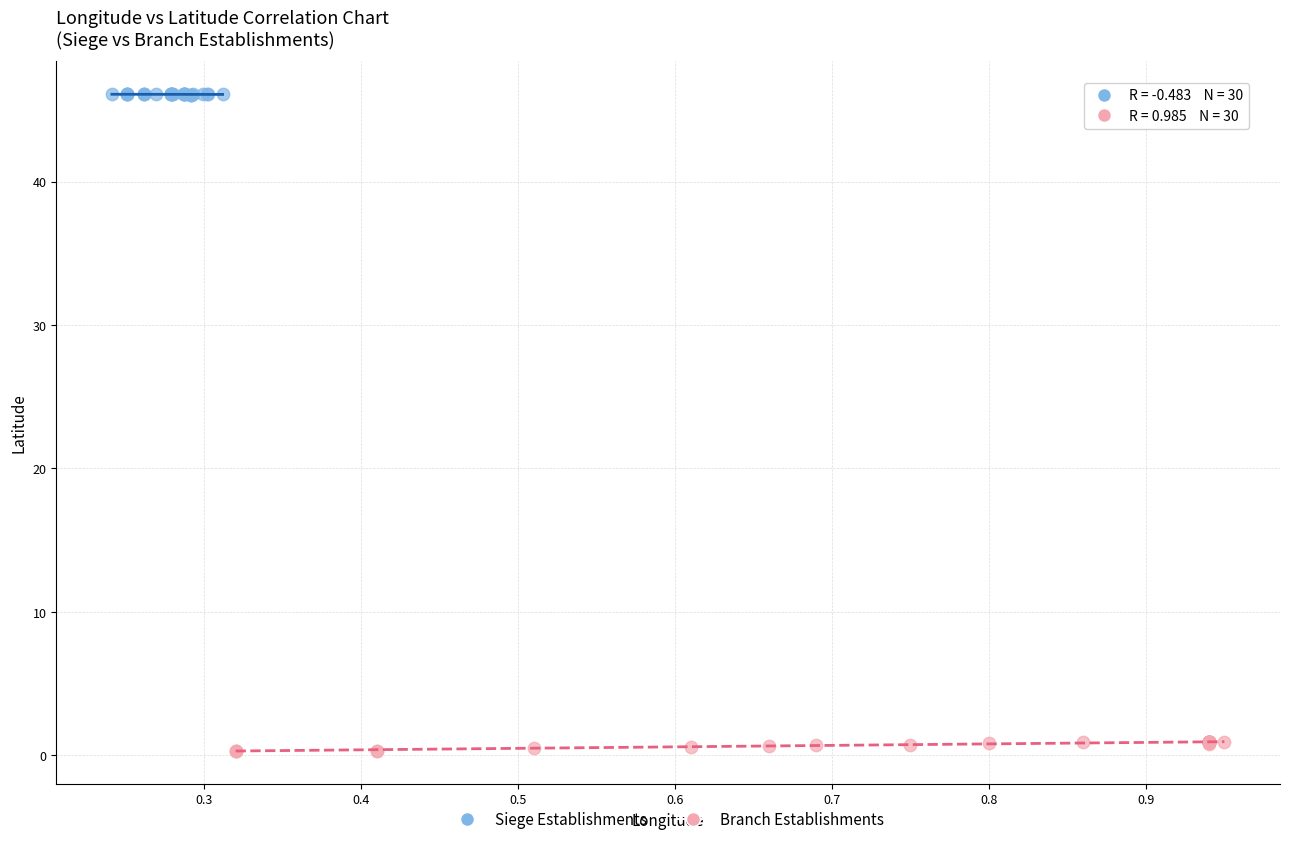

Which series reaches the maximum Y coordinate?

Siege Establishments